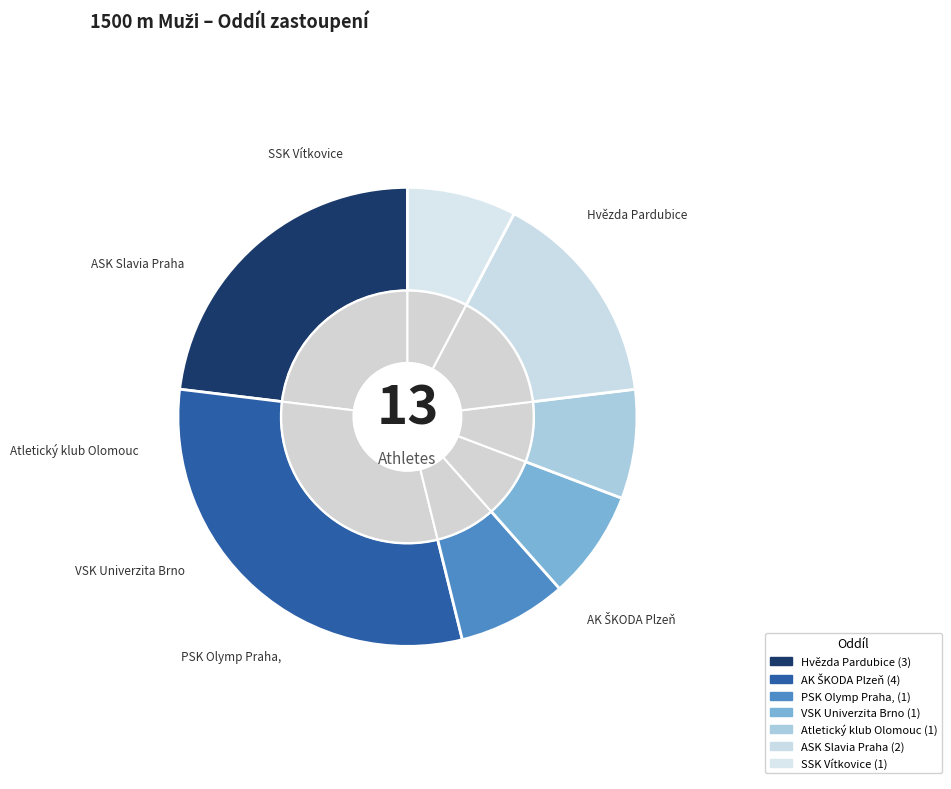

The PSK Olymp Praha, z.s. slice represents 8% of the pie. True or false?

True